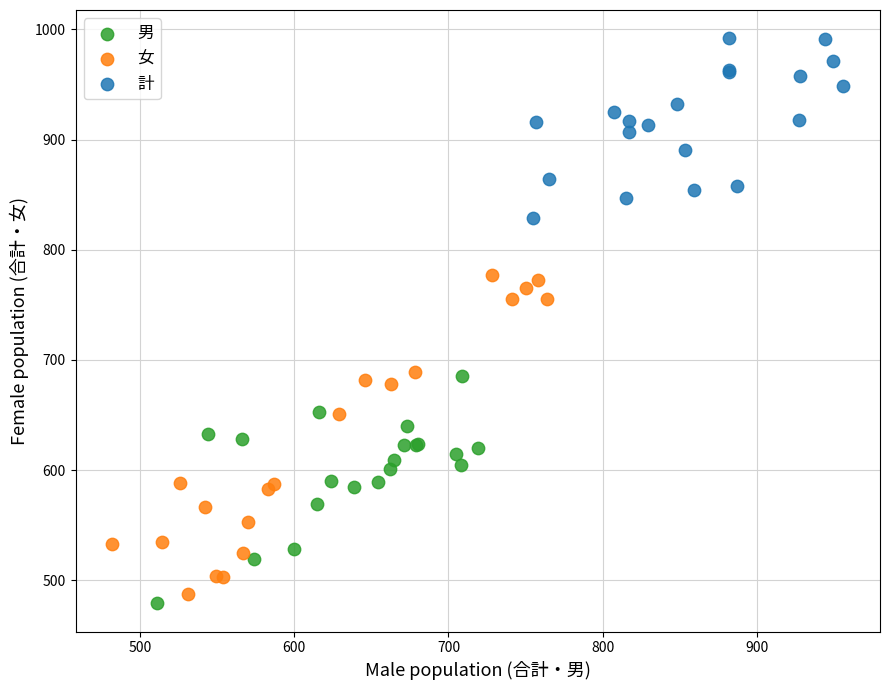

Which series contains the lowest Y value?

男